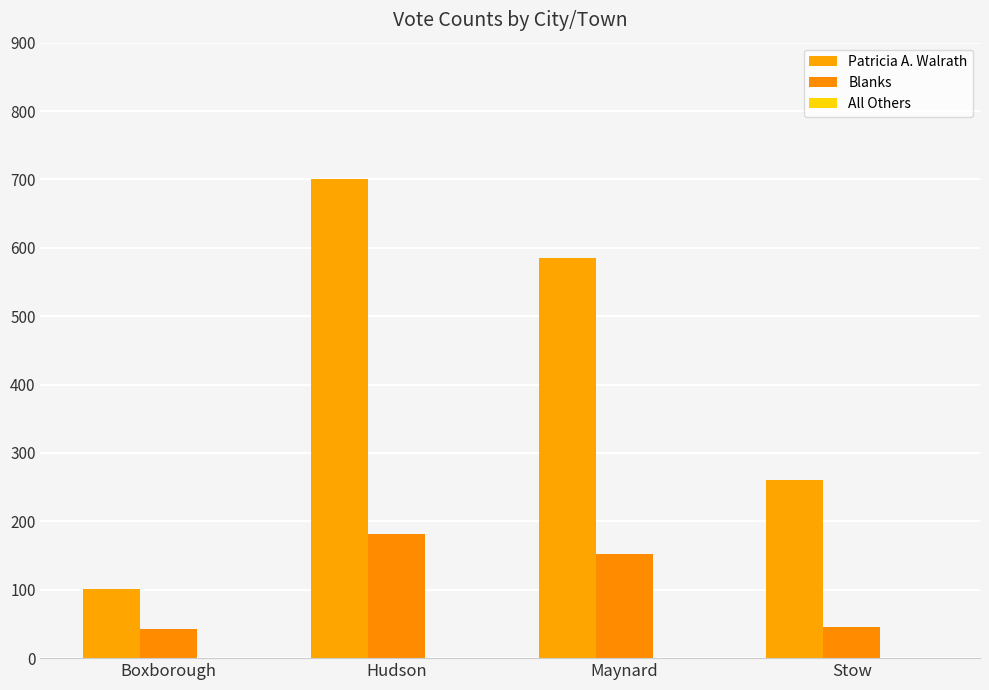

At which label is Patricia A. Walrath closest to 401?

Stow